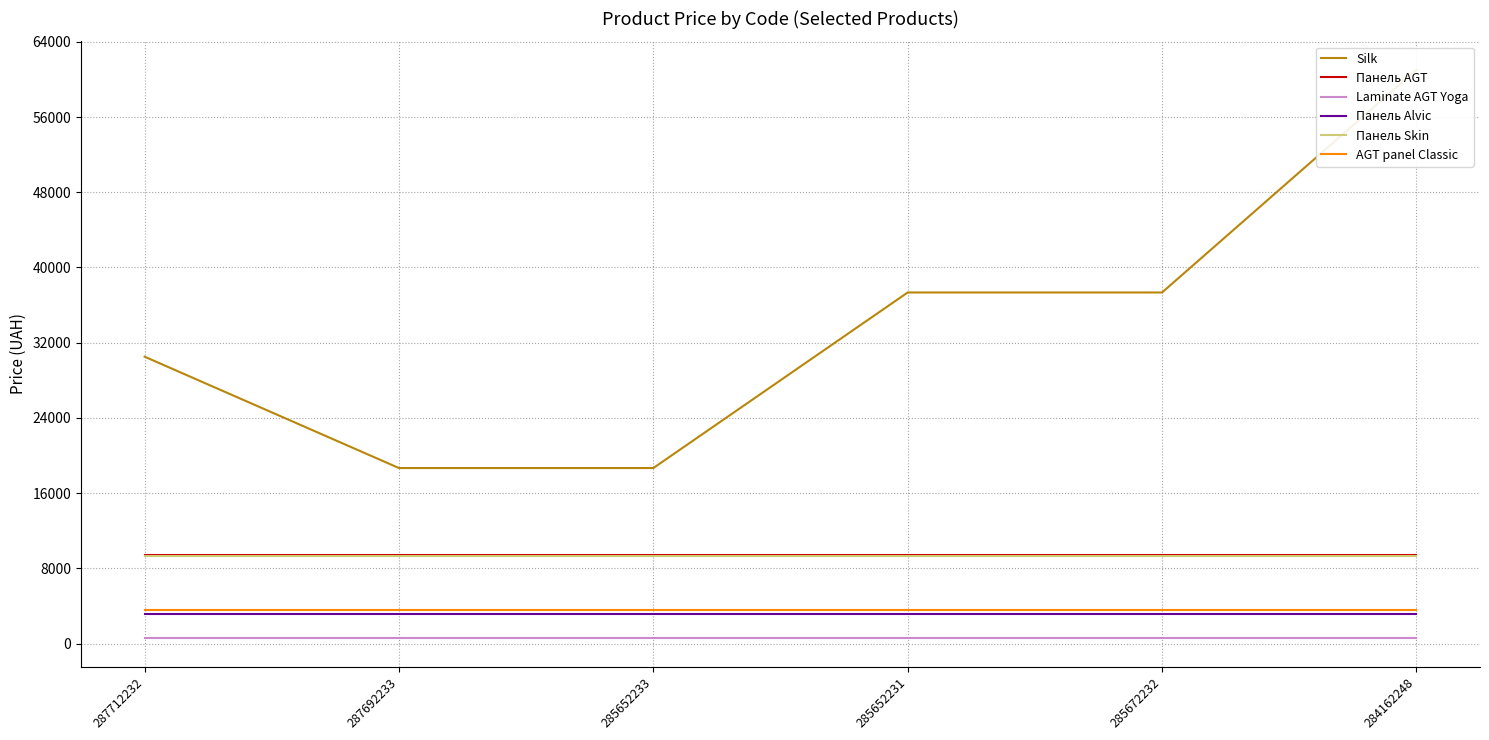

What is the label of the 3rd point from the right?

285652231